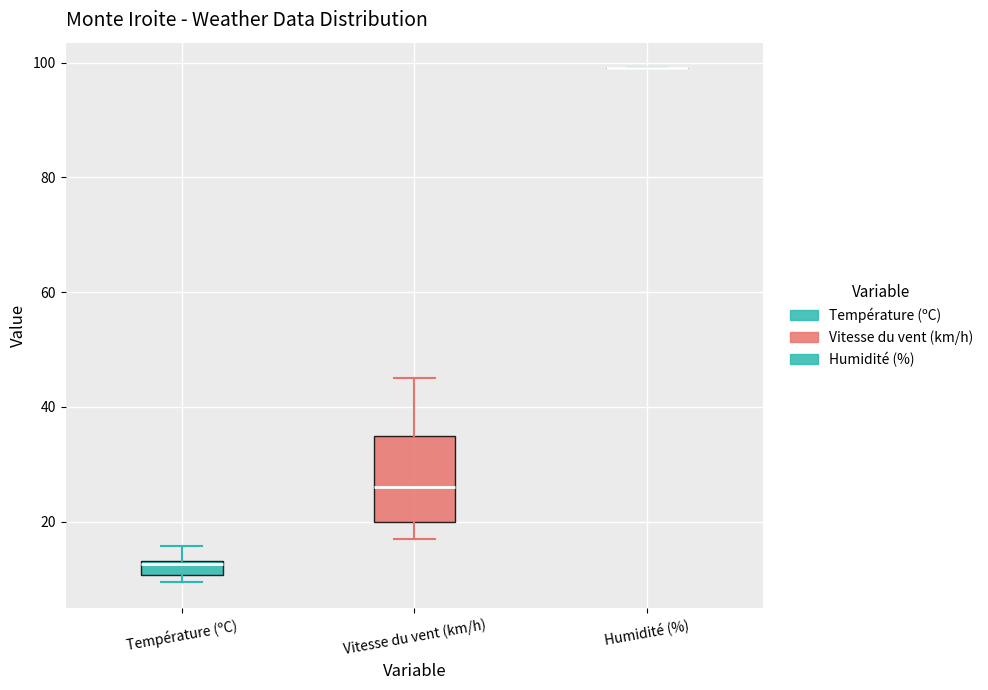

Which box is the tallest, from its lower edge to its upper edge?

Vitesse du vent (km/h)